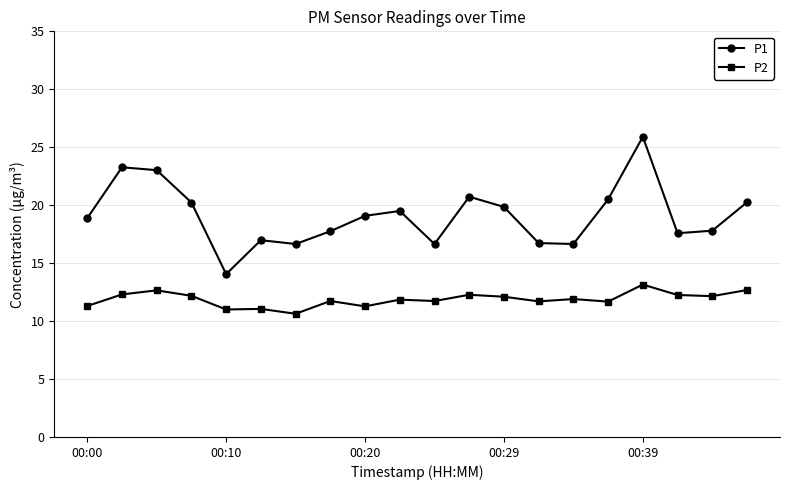

What is the value of the P1 point at the 8th from the left?

17.8